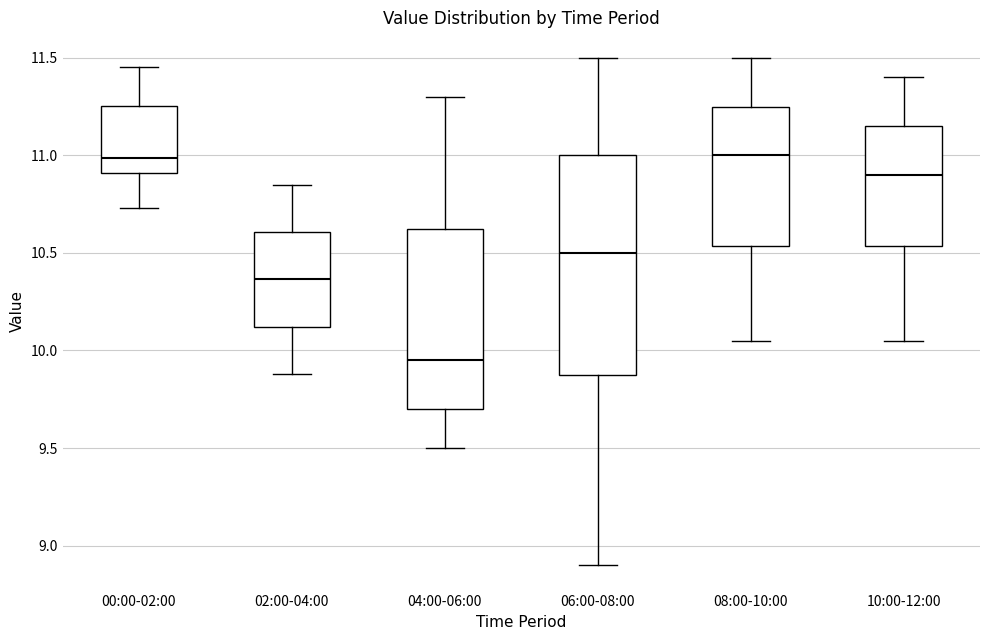

Reading left to right, transcribe this box plot: for each box, give where its median line is, the range the box spans, and where its two whiskers end, as read against the y-axis. The values are not printed on the chart, so give them approximately, as read against the axis.

00:00-02:00: median 11.00, box 10.90 to 11.25, whiskers 10.75 to 11.45
02:00-04:00: median 10.35, box 10.10 to 10.60, whiskers 9.90 to 10.85
04:00-06:00: median 9.95, box 9.70 to 10.65, whiskers 9.50 to 11.30
06:00-08:00: median 10.50, box 9.90 to 11.00, whiskers 8.90 to 11.50
08:00-10:00: median 11.00, box 10.55 to 11.25, whiskers 10.05 to 11.50
10:00-12:00: median 10.90, box 10.55 to 11.15, whiskers 10.05 to 11.40